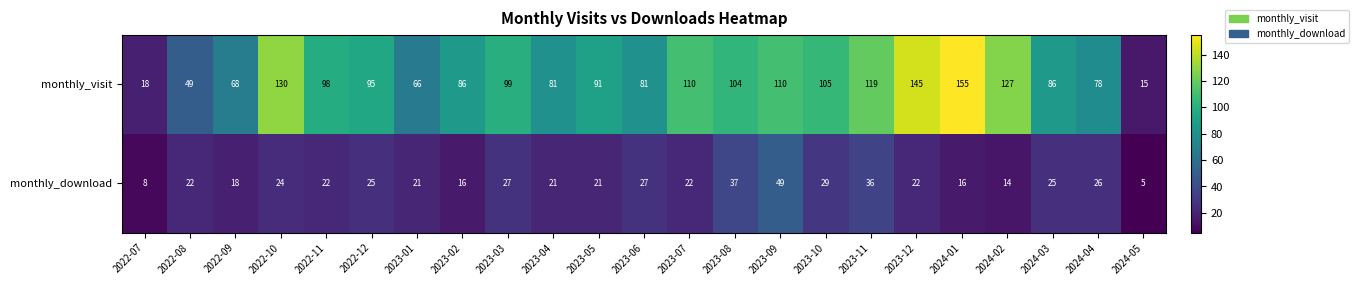

What is the difference between the second highest and minimum values in the monthly_download series?

32